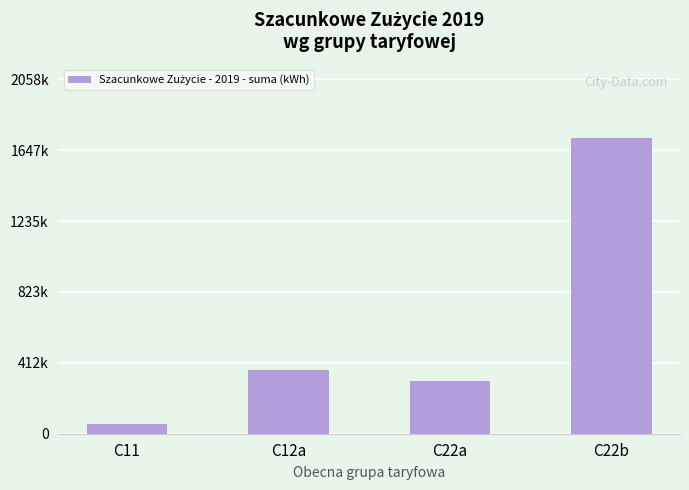

Are the bars horizontal?

No